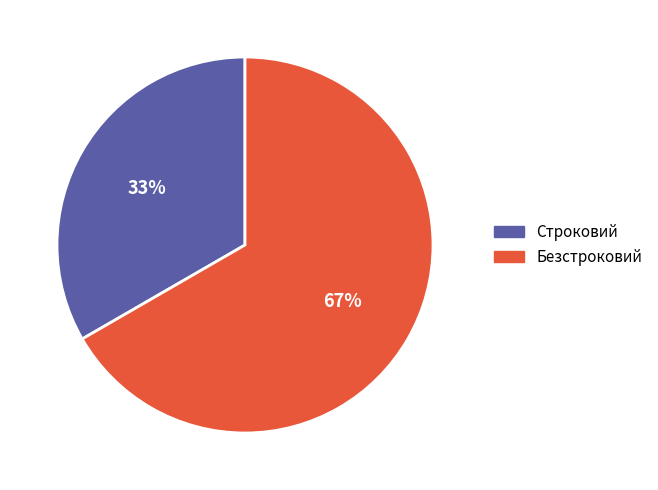

How many slices are in this pie chart?

2